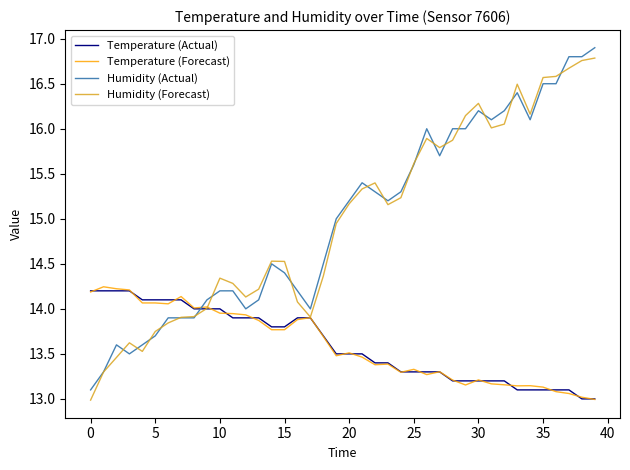

True or false: Temperature (Forecast) and Humidity (Actual) intersect in this chart.

True